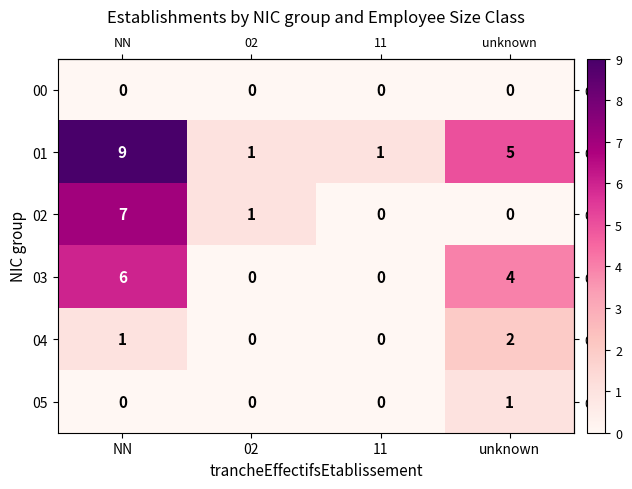

What is the maximum value shown in the chart?

9